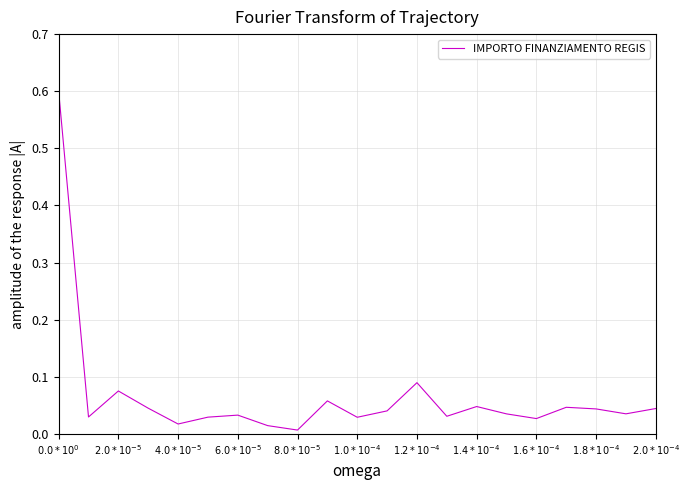

What is the difference between the maximum and minimum values?

0.6